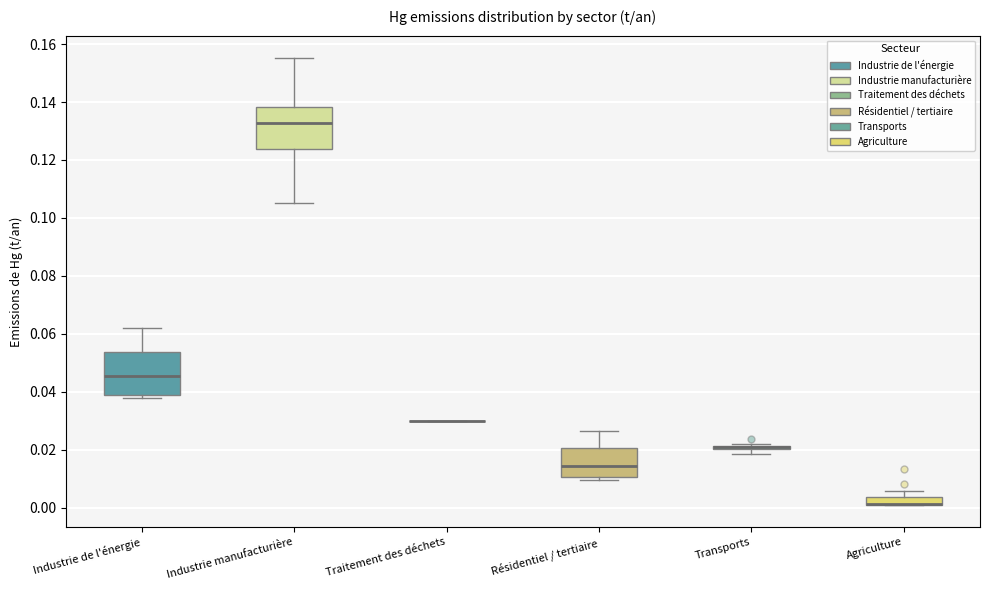

Where is the upper edge of the box for Transports on the y-axis? The values are not printed on the chart, so give them approximately, as read against the axis.

0.022